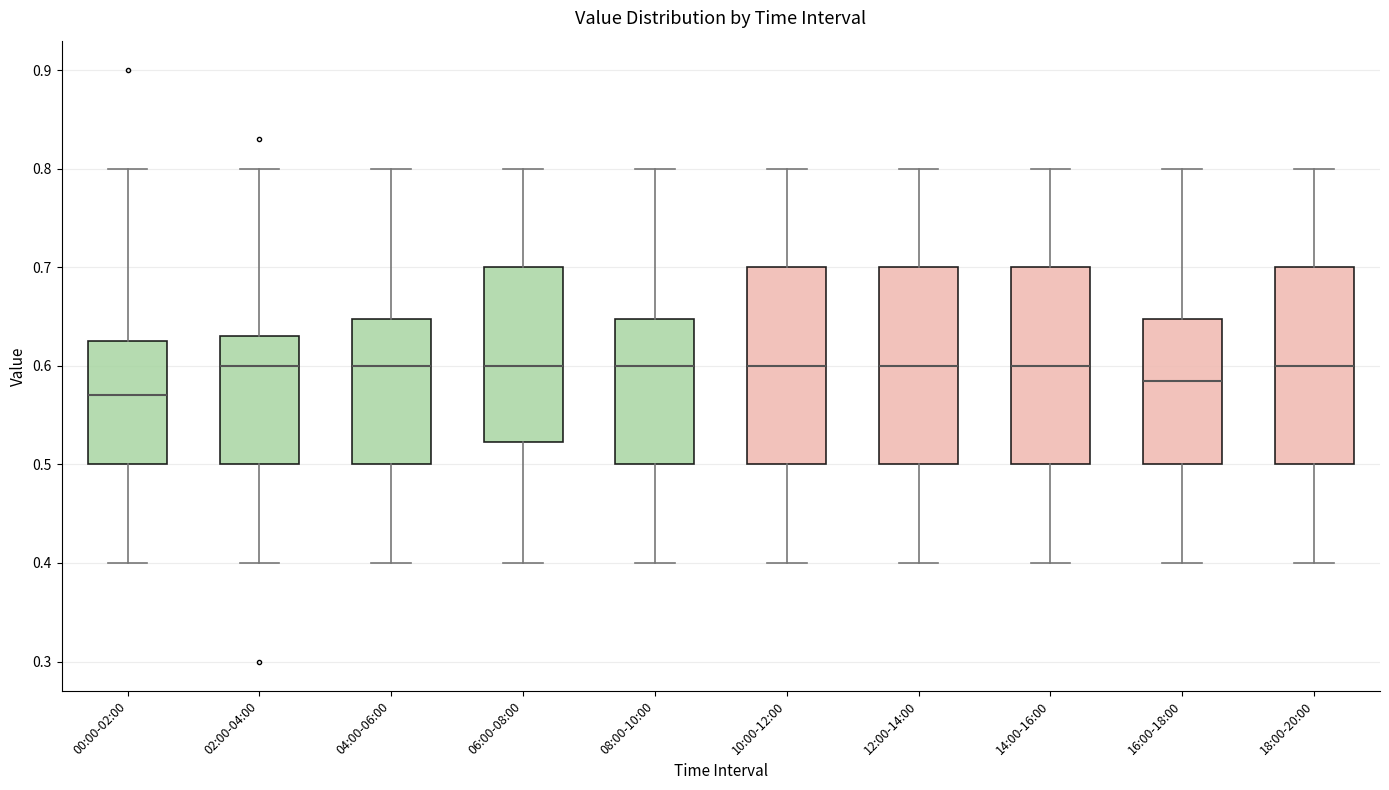

Reading left to right, transcribe this box plot: for each box, give where its median line is, the range the box spans, and where its two whiskers end, as read against the y-axis. The values are not printed on the chart, so give them approximately, as read against the axis.

00:00-02:00: median 0.57, box 0.50 to 0.63, whiskers 0.40 to 0.80
02:00-04:00: median 0.60, box 0.50 to 0.63, whiskers 0.40 to 0.80
04:00-06:00: median 0.60, box 0.50 to 0.65, whiskers 0.40 to 0.80
06:00-08:00: median 0.60, box 0.52 to 0.70, whiskers 0.40 to 0.80
08:00-10:00: median 0.60, box 0.50 to 0.65, whiskers 0.40 to 0.80
10:00-12:00: median 0.60, box 0.50 to 0.70, whiskers 0.40 to 0.80
12:00-14:00: median 0.60, box 0.50 to 0.70, whiskers 0.40 to 0.80
14:00-16:00: median 0.60, box 0.50 to 0.70, whiskers 0.40 to 0.80
16:00-18:00: median 0.59, box 0.50 to 0.65, whiskers 0.40 to 0.80
18:00-20:00: median 0.60, box 0.50 to 0.70, whiskers 0.40 to 0.80